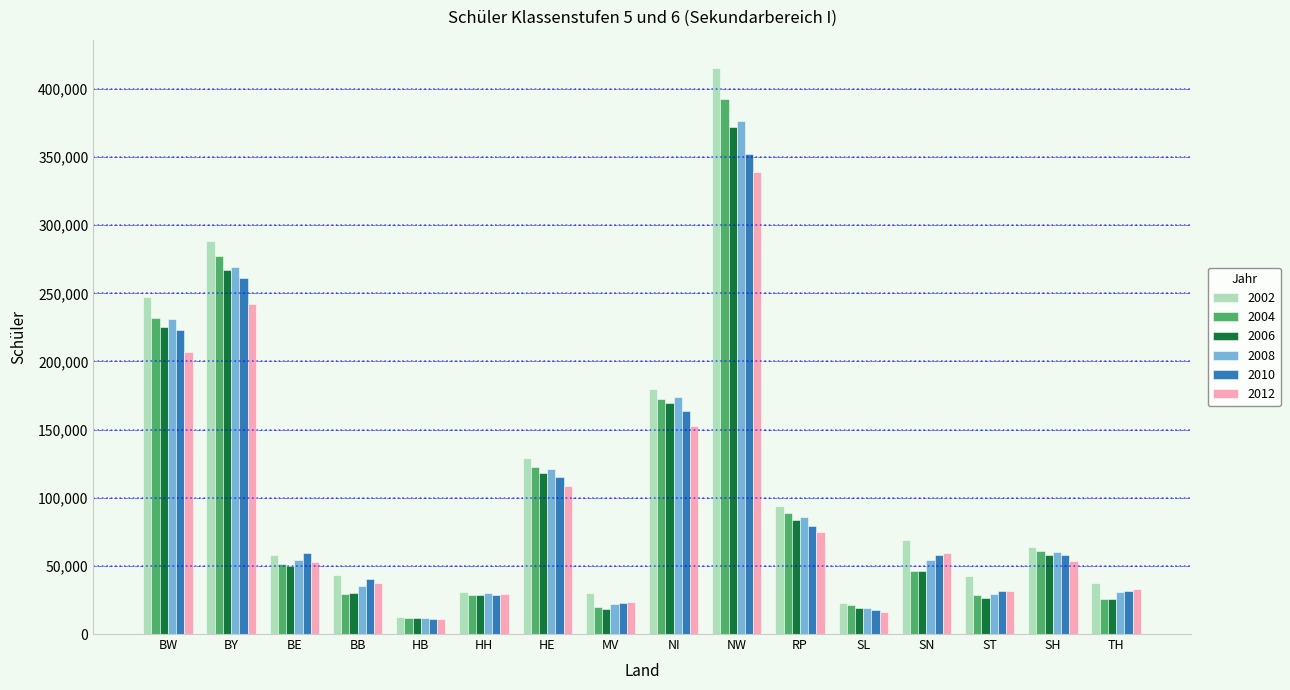

What is the minimum value shown in the chart?

10974